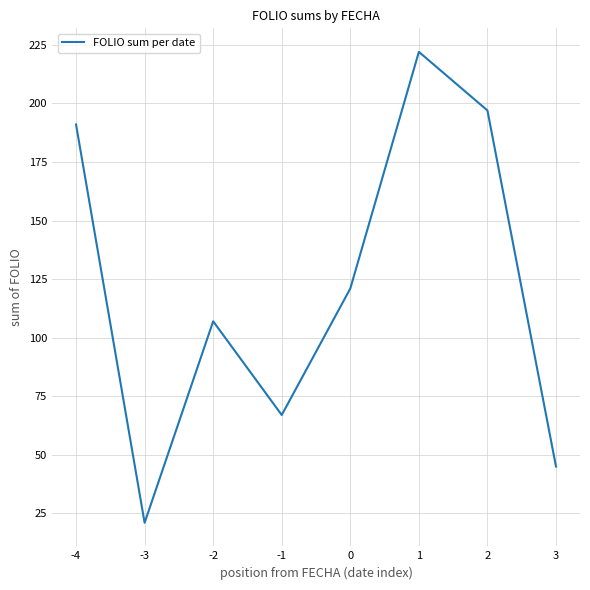

What is the maximum value shown in the chart?

222